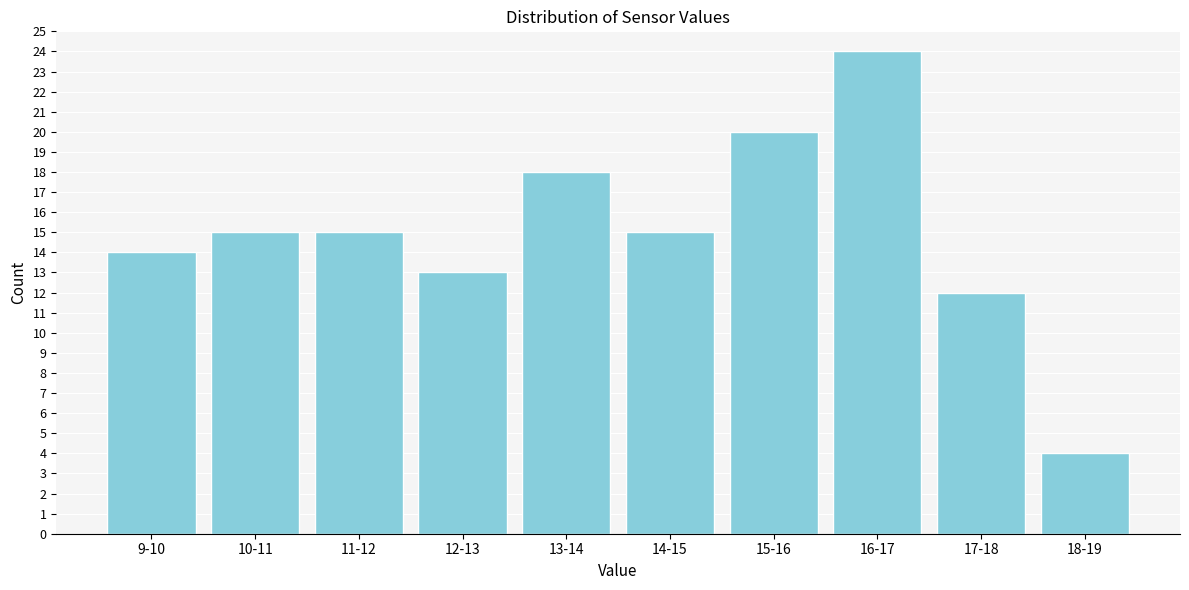

Reading right to left, list all the values displayed in this chart.

18-19=4	17-18=12	16-17=24	15-16=20	14-15=15	13-14=18	12-13=13	11-12=15	10-11=15	9-10=14